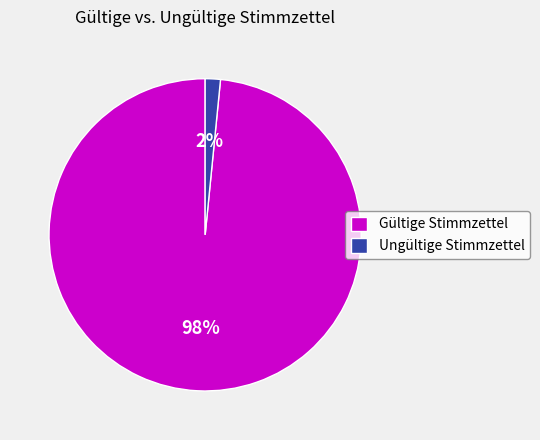

What percentage is the Ungültige Stimmzettel slice, to the nearest percent?

2%